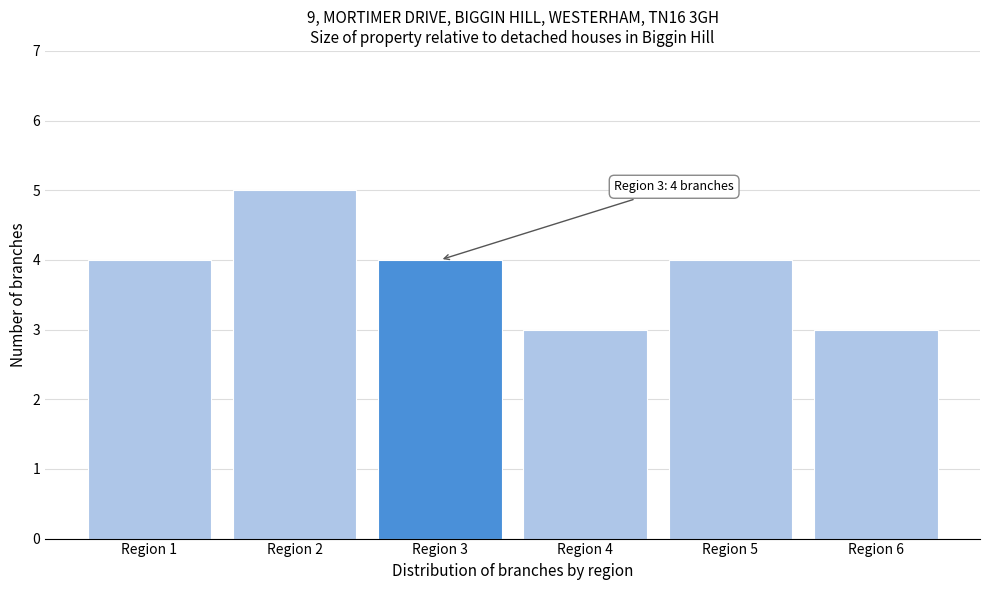

Reading left to right, list all the values displayed in this chart.

Region 1=4	Region 2=5	Region 3=4	Region 4=3	Region 5=4	Region 6=3